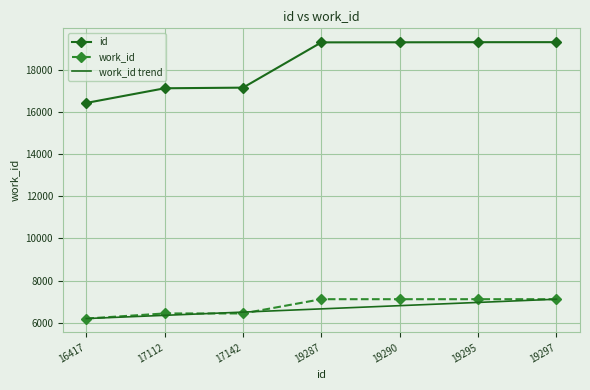

Is it true that work_id equals 1700.1 at 19290?

False